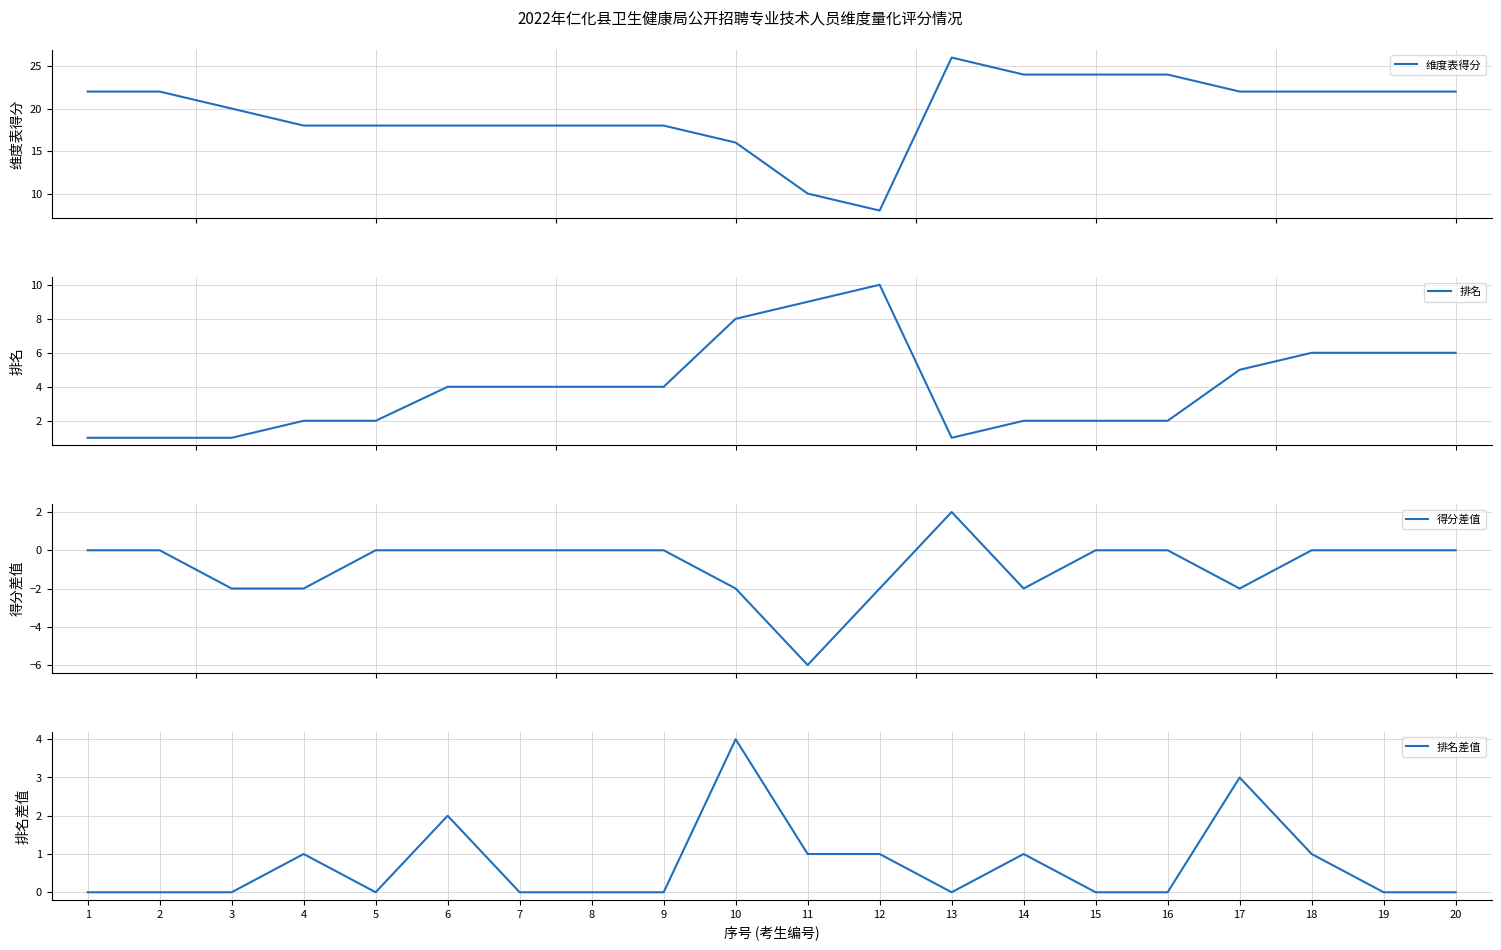

Between 2 and 6, which series saw the biggest shift?

维度表得分